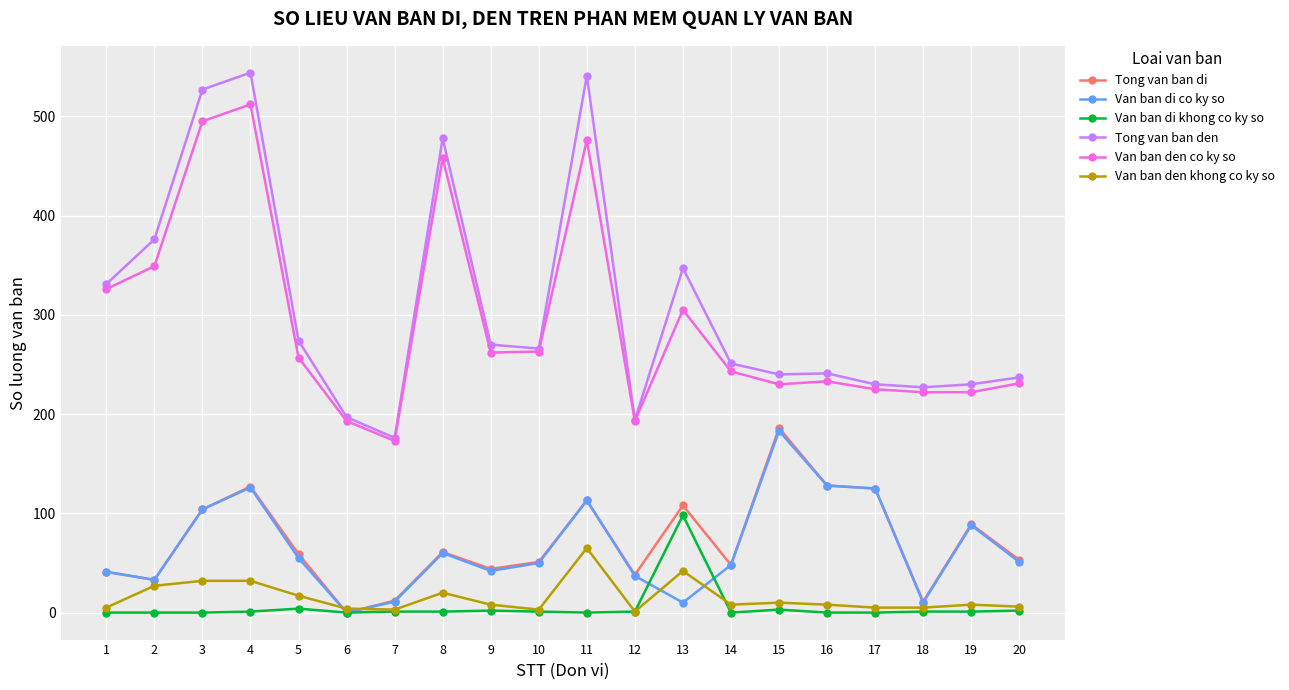

At which category does Van ban den co ky so reach its first local valley?

7